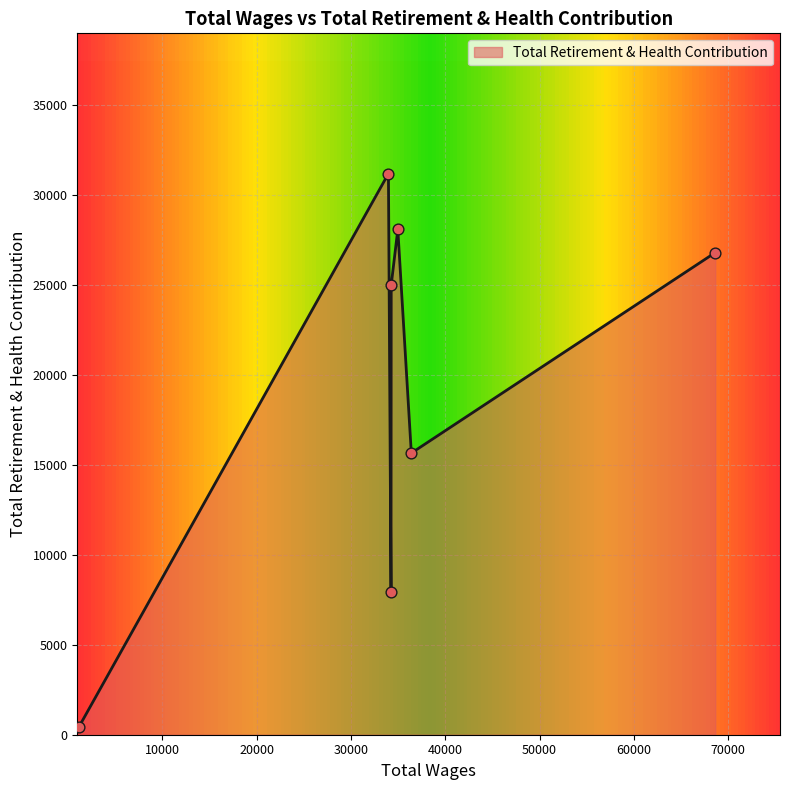

How many interior local peaks (higher than both neighbors) does the data have?

2